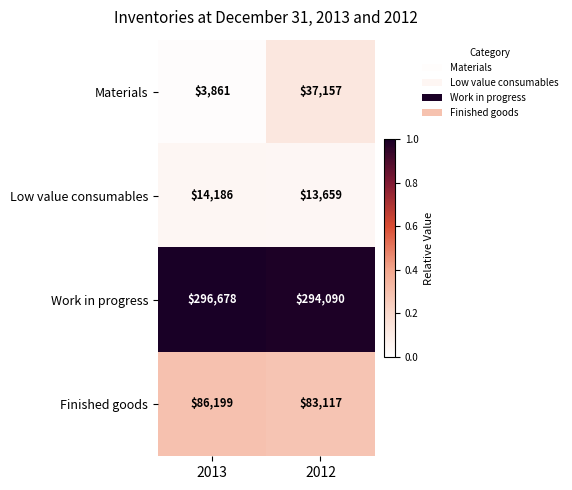

Which label corresponds to the largest value in the chart?

2013